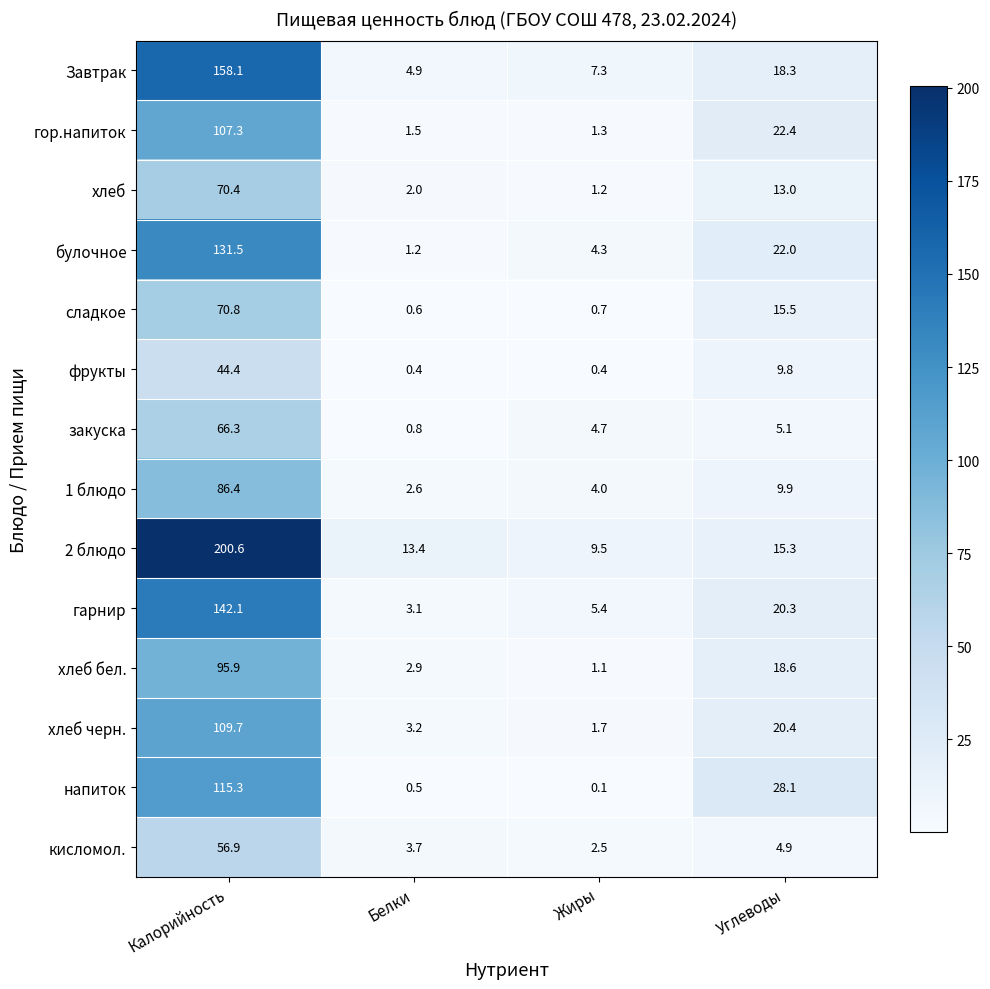

How many series are shown in this chart?

14